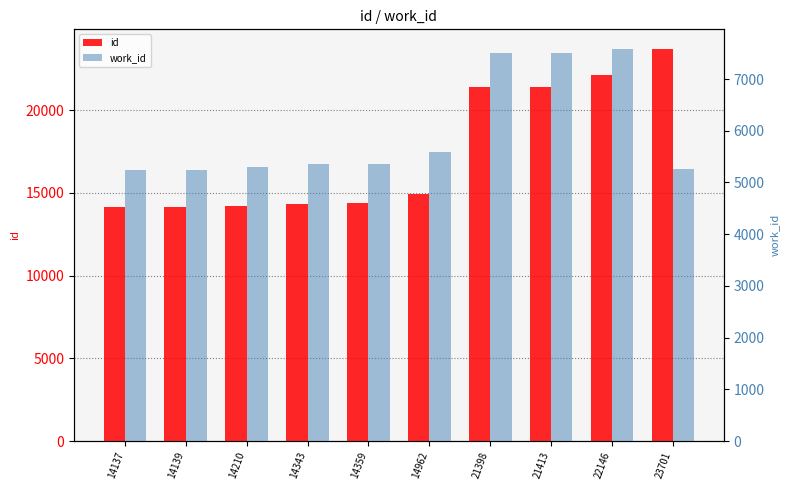

What is the difference between the maximum and minimum values in the id series?

9564